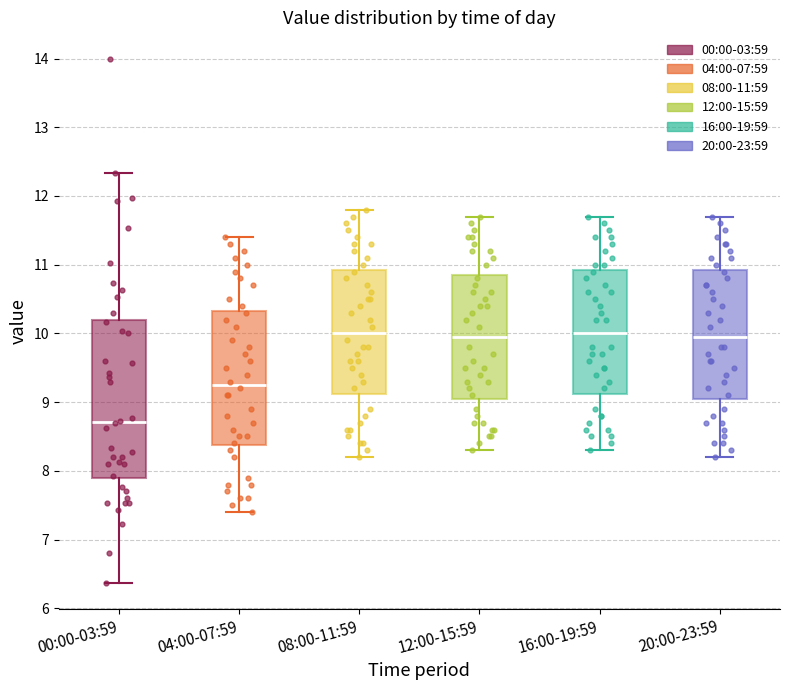

Reading left to right, read every box against the y-axis: the position of its median line, the range the box covers, and the ends of its whiskers. The values are not printed on the chart, so give them approximately, as read against the axis.

00:00-03:59: median 8.7, box 7.9 to 10.2, whiskers 6.4 to 12.3
04:00-07:59: median 9.3, box 8.4 to 10.3, whiskers 7.4 to 11.4
08:00-11:59: median 10.0, box 9.1 to 10.9, whiskers 8.2 to 11.8
12:00-15:59: median 10.0, box 9.1 to 10.9, whiskers 8.3 to 11.7
16:00-19:59: median 10.0, box 9.1 to 10.9, whiskers 8.3 to 11.7
20:00-23:59: median 10.0, box 9.1 to 10.9, whiskers 8.2 to 11.7